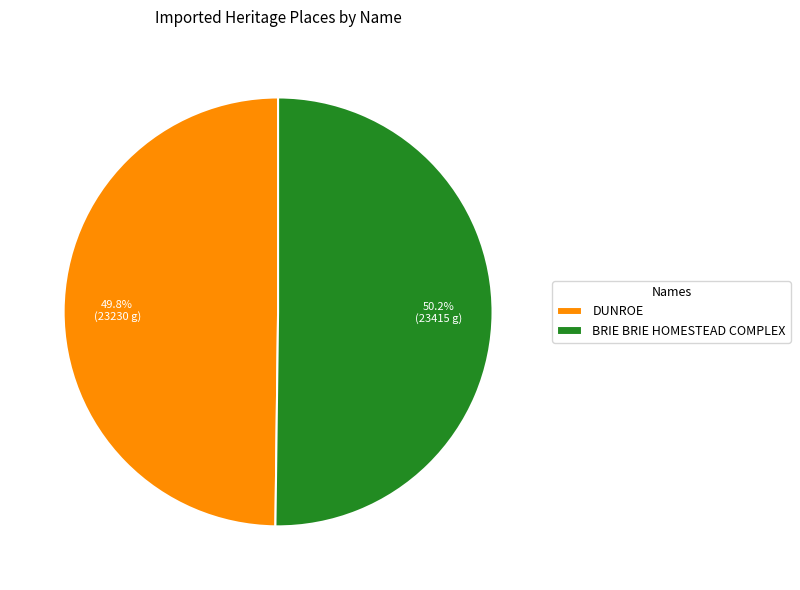

To the nearest percent, what portion does BRIE BRIE HOMESTEAD COMPLEX represent?

50%